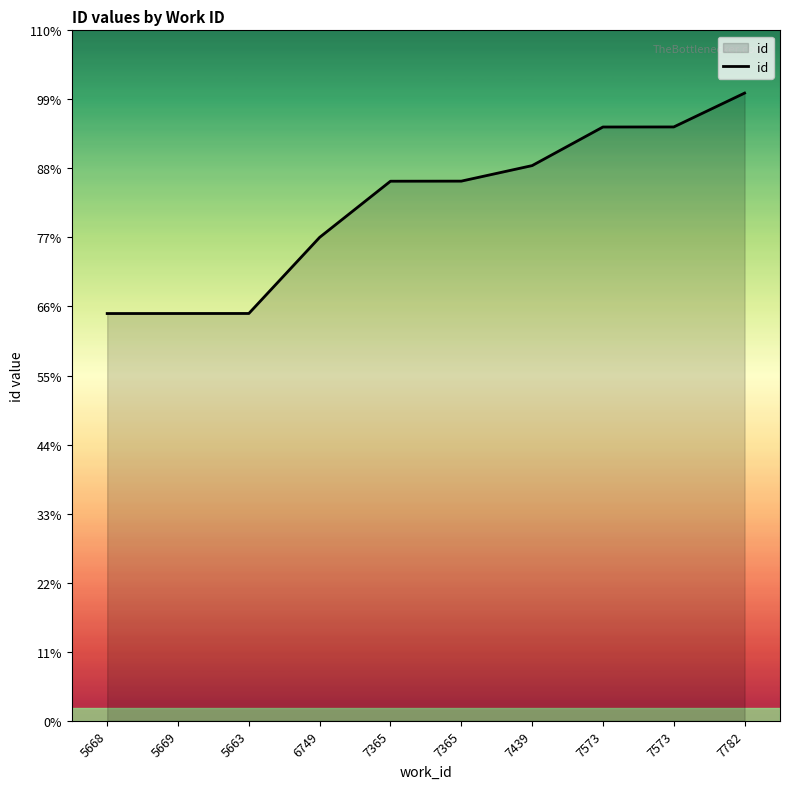

Read the value at 7365.

20056